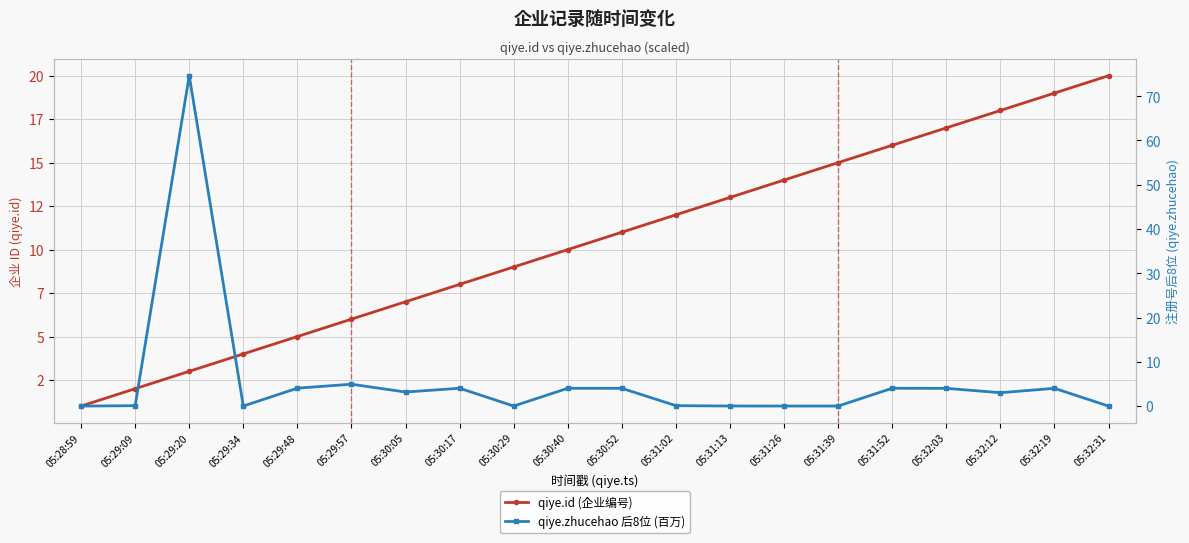

What is the maximum value shown in the chart?

74.6